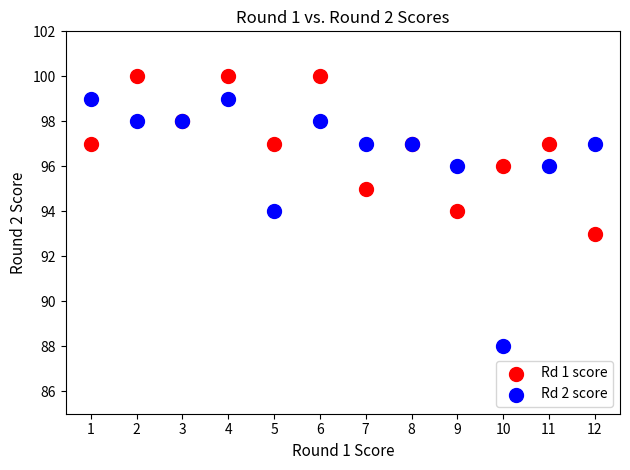

Which series has the widest spread of Y values?

Rd 2 score